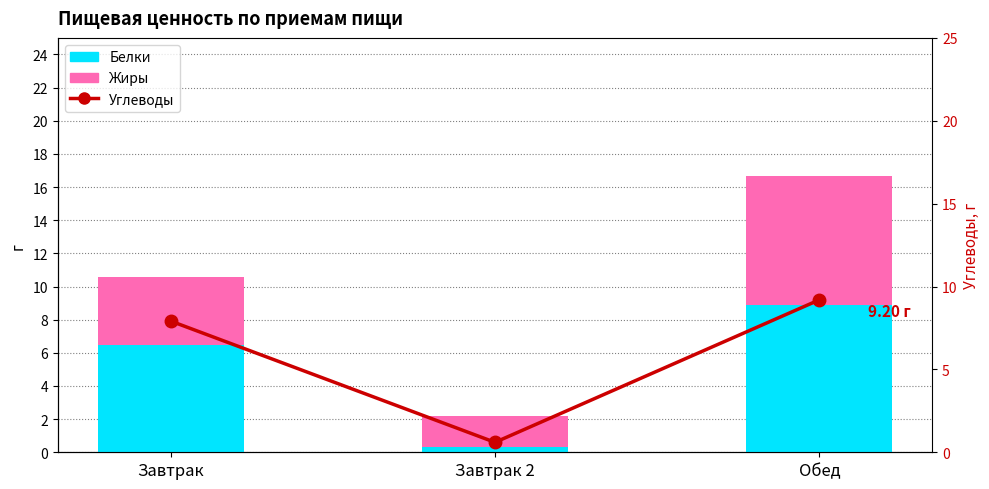

The value of Углеводы at Обед is 9.2. True or false?

True